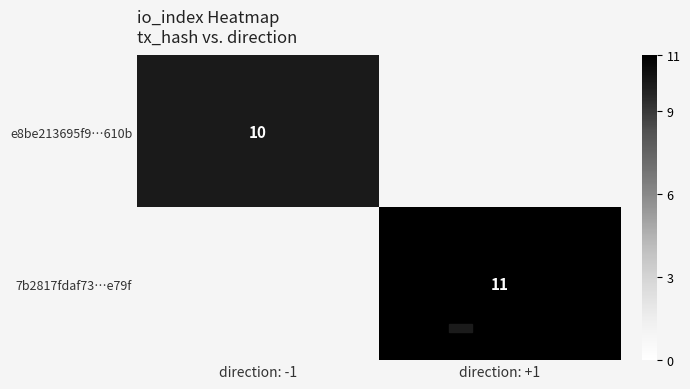

Is the value of e8be213695f9…610b at direction: -1 greater than the value of 7b2817fdaf73…e79f at direction: +1?

No